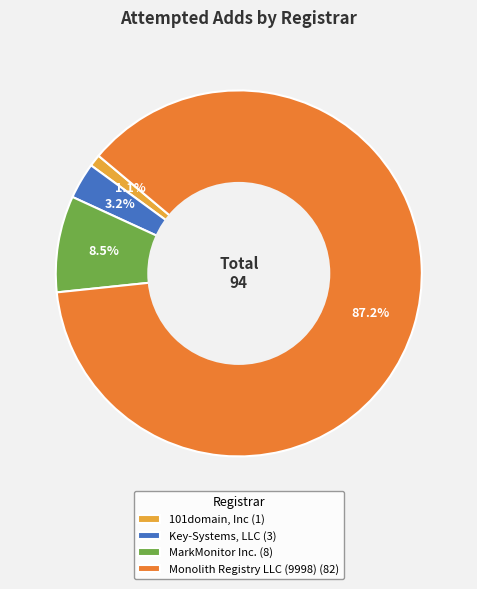

Which category has the smallest portion of the pie?

101domain, Inc (1)